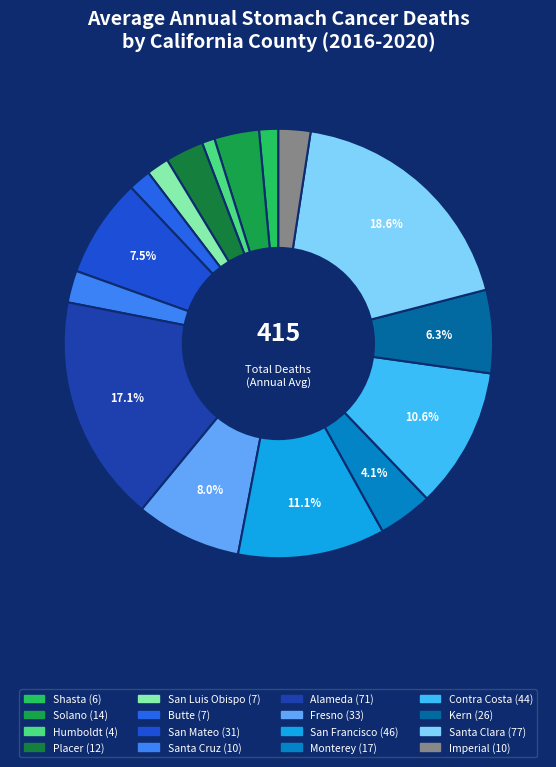

What is the ratio of the value at Santa Cruz to the value at Santa Clara?

0.1